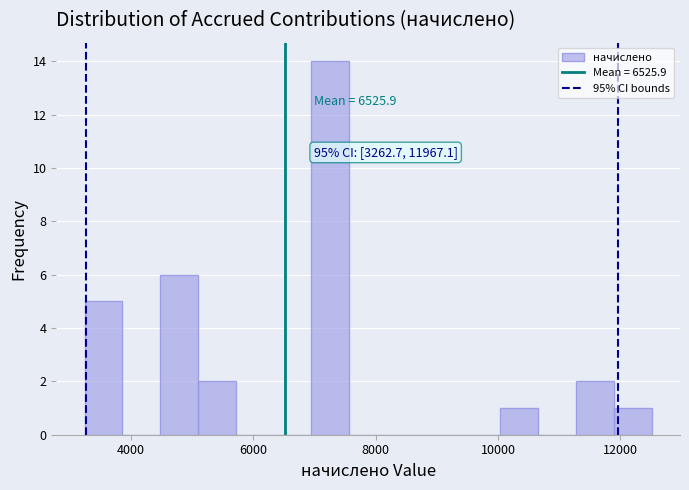

Around what value on the x-axis is the tallest bar? Give the approximate position of its centre, as read against the axis.

7200